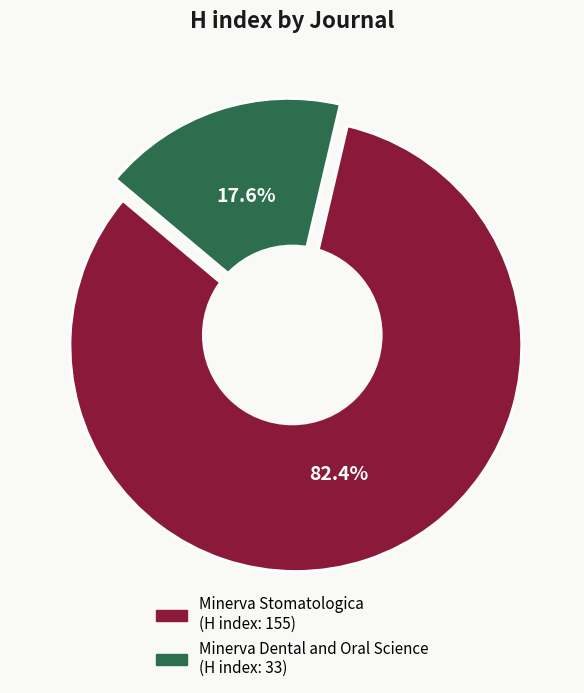

Is there any slice that represents more than half of the pie?

Yes